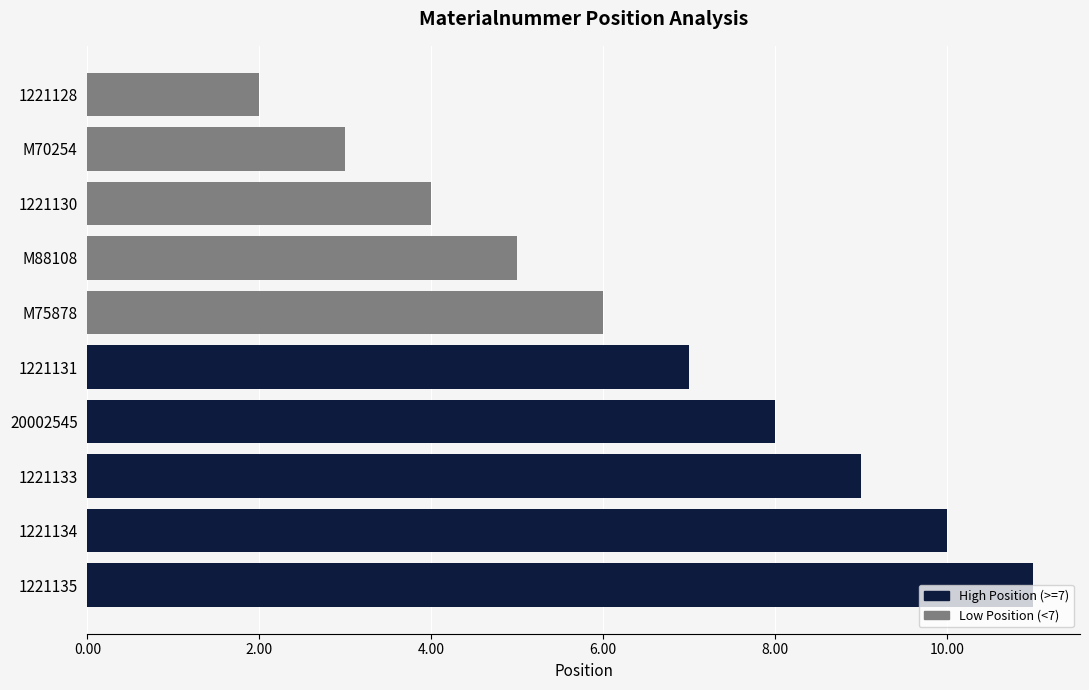

Between 1221133 and 1221134, which is larger?

1221134